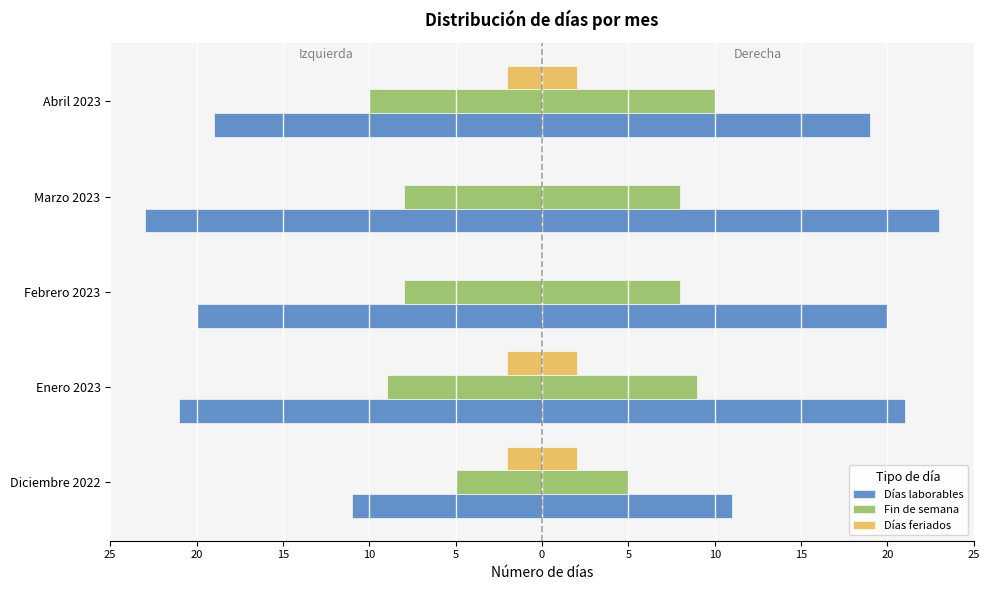

How many negative values does the Días feriados series have?

3